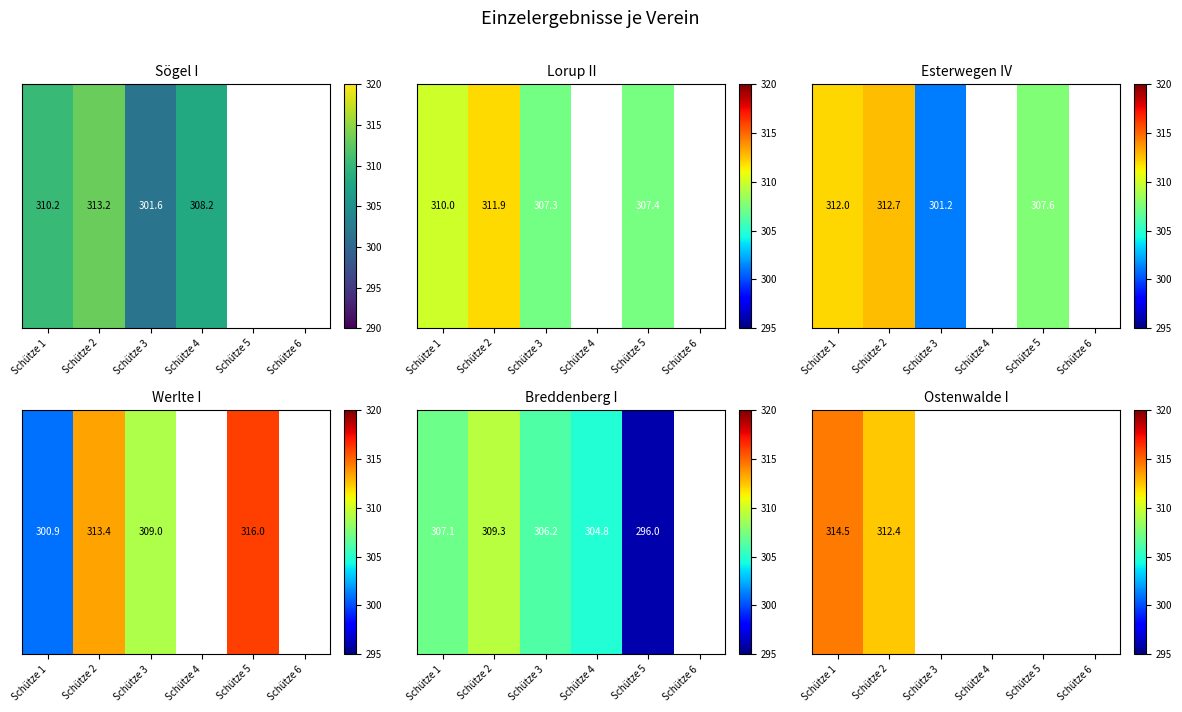

Count the number of categories in the chart.

6